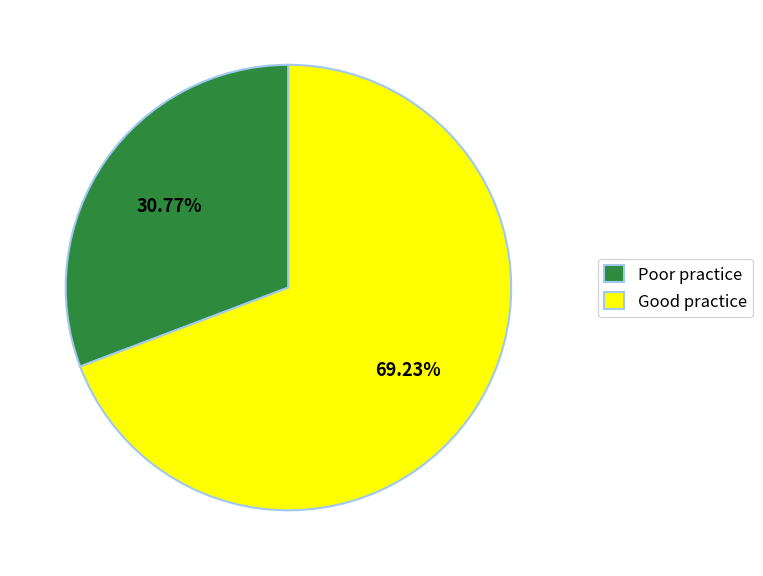

What is the majority slice?

Good practice